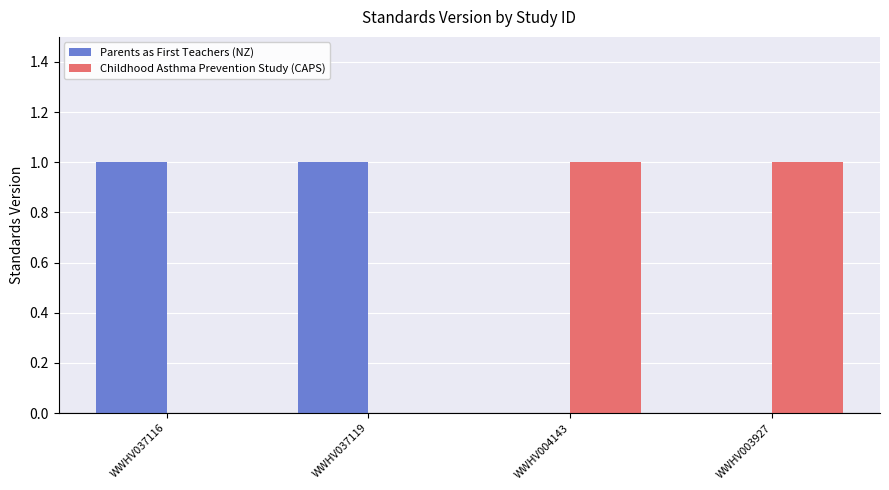

The value of Childhood Asthma Prevention Study (CAPS) at WWHV037119 is 1. True or false?

False